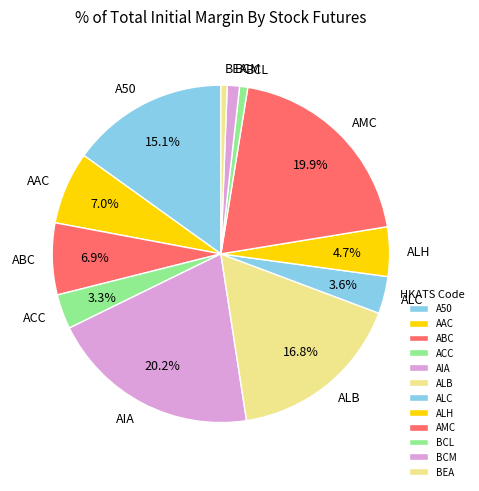

To the nearest percent, what portion does BCL represent?

1%